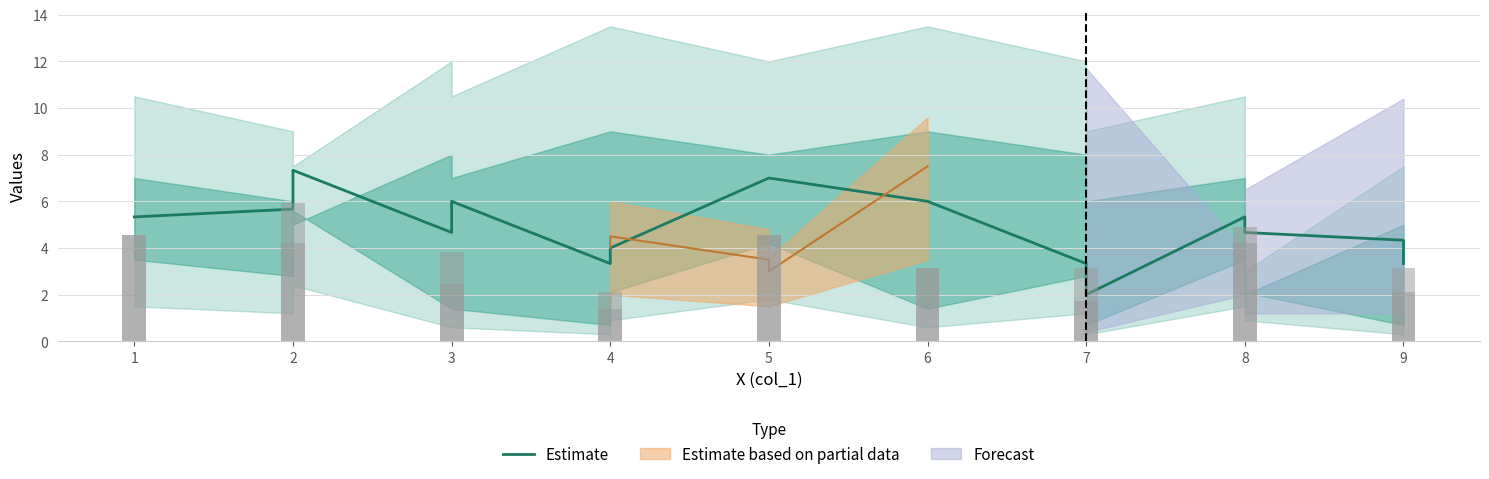

What is the smallest value displayed?

2.0